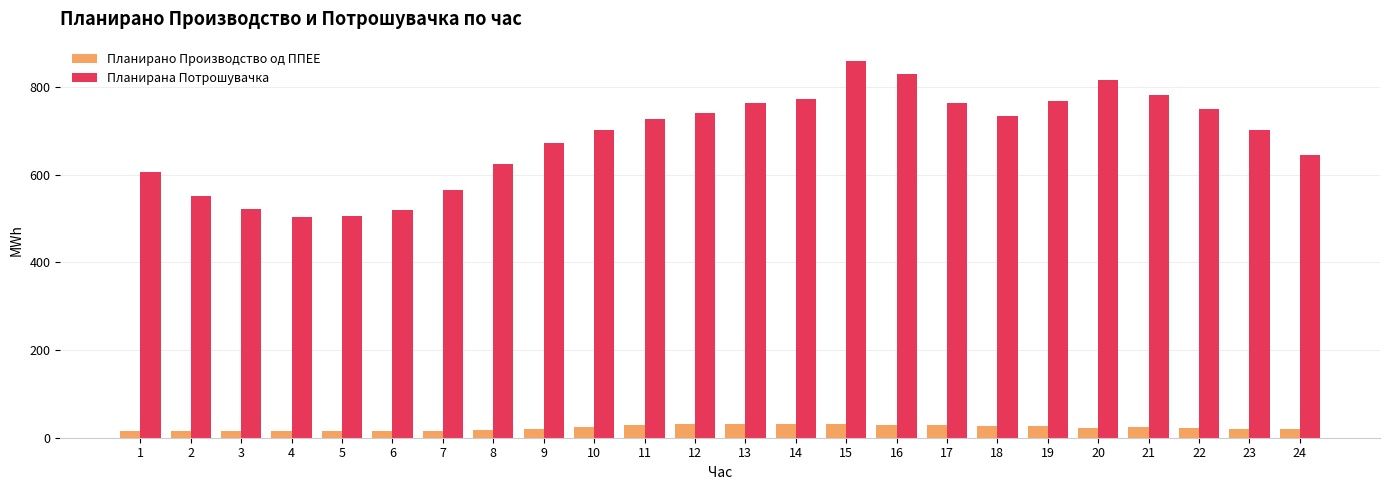

At which category is the sum across all series the highest?

15